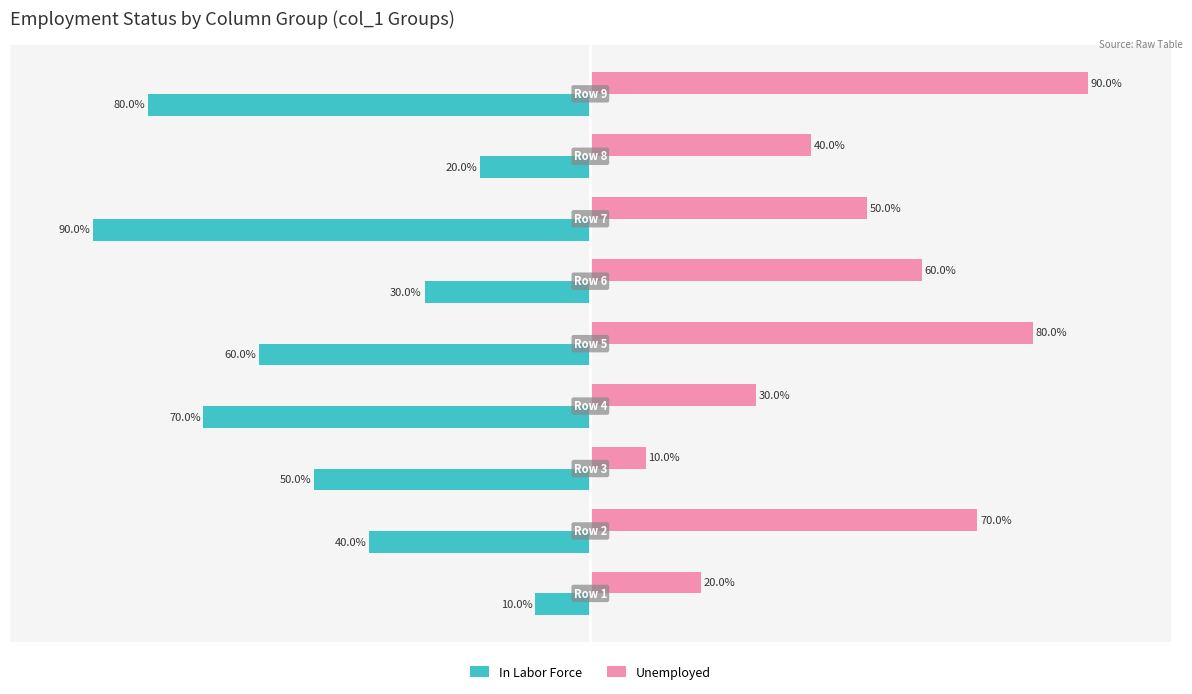

Rank the series by their maximum value, from lowest to highest.

In Labor Force, Unemployed